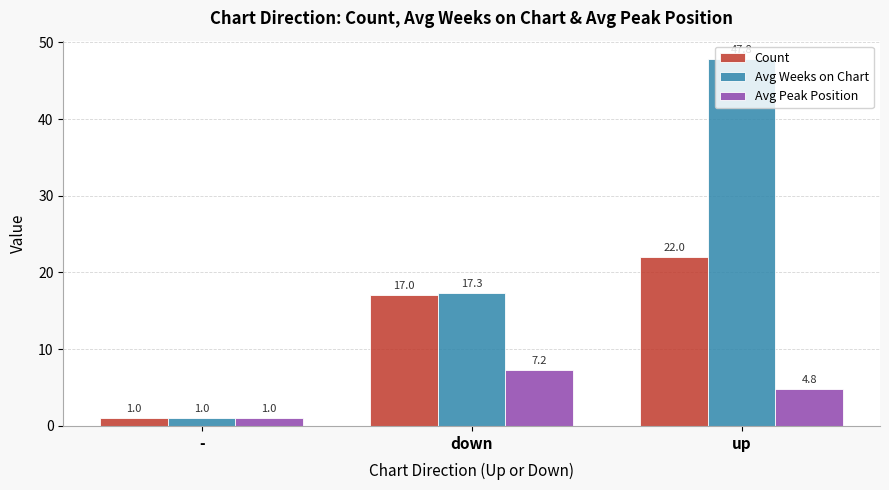

Reading right to left, list all the values displayed in this chart.

Count: 22.0	17.0	1.0
Avg Weeks on Chart: 47.8	17.3	1.0
Avg Peak Position: 4.8	7.2	1.0